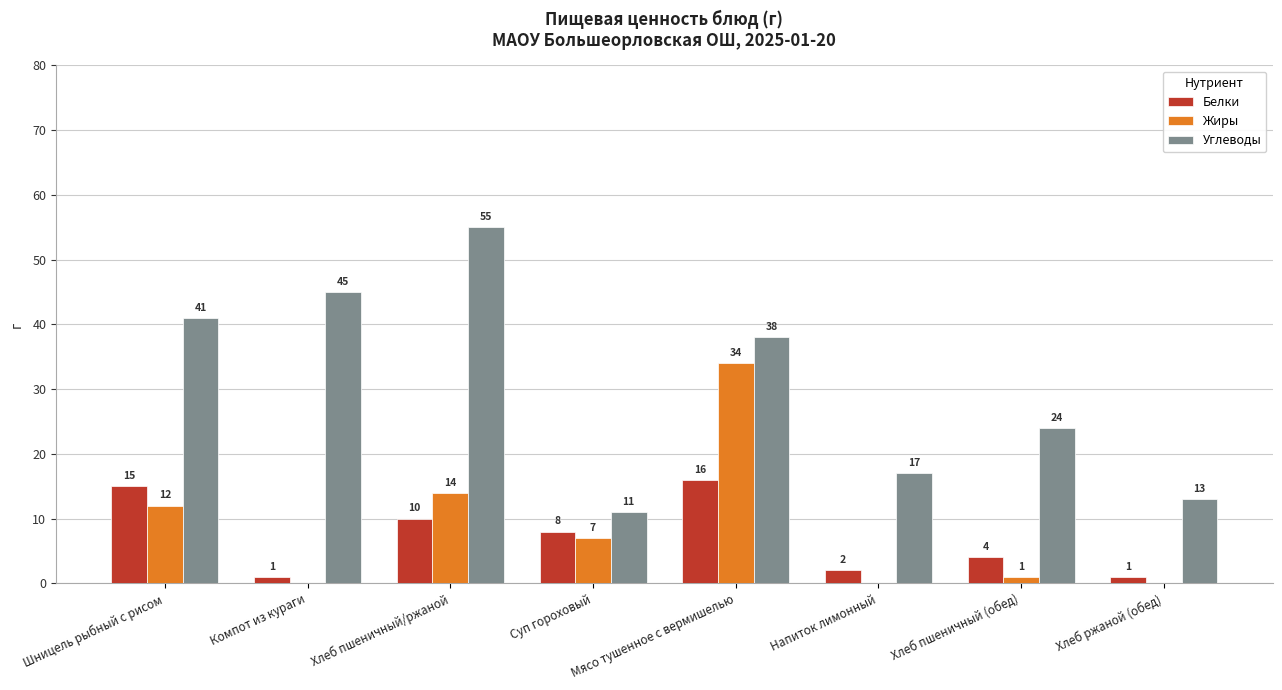

At which category is the sum across all series the highest?

Мясо тушенное с вермишелью